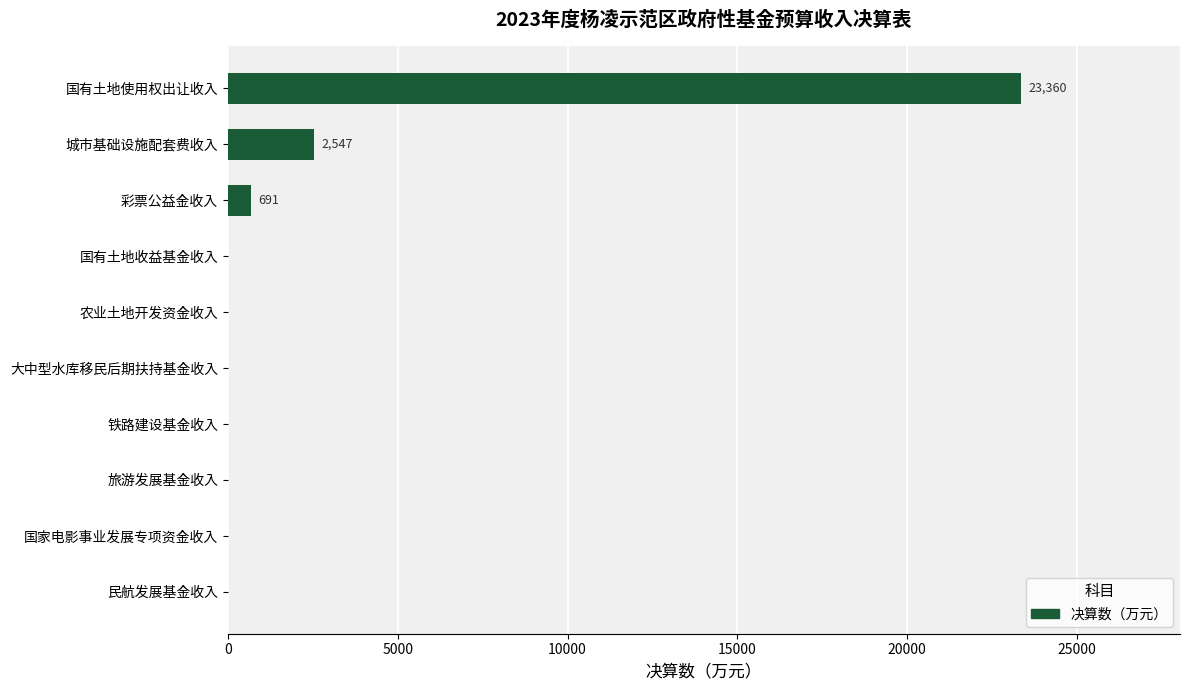

Which label corresponds to the largest value in the chart?

国有土地使用权出让收入